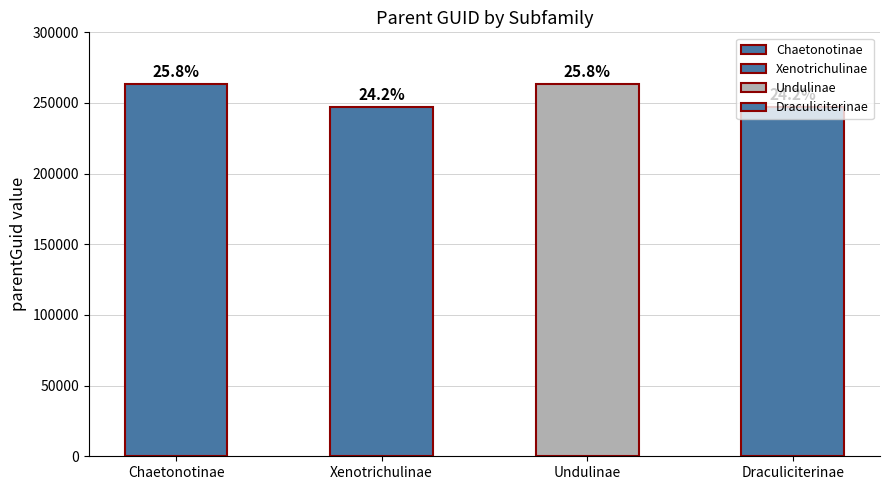

Rank the categories by value from lowest to highest.

Xenotrichulinae, Draculiciterinae, Chaetonotinae, Undulinae